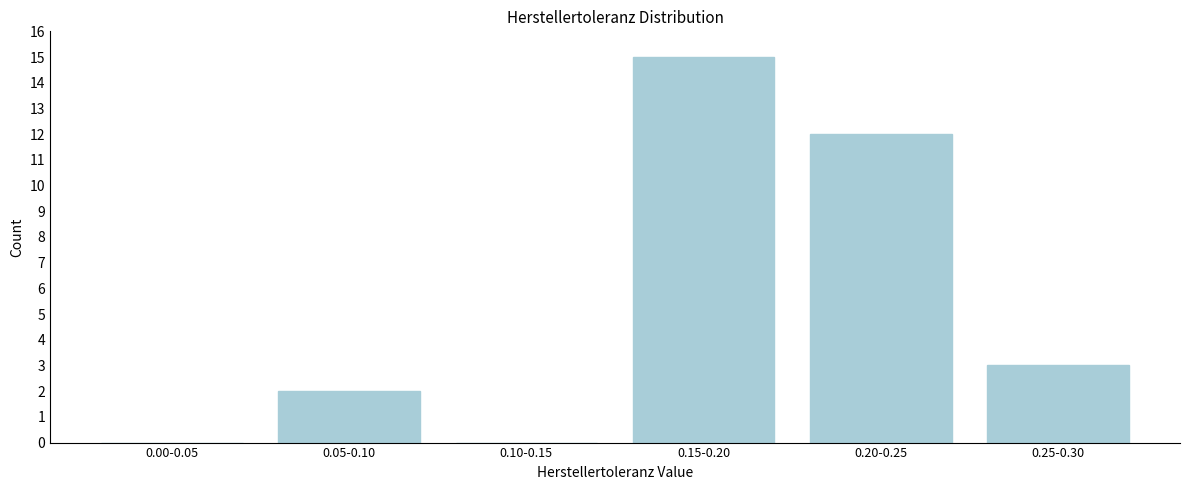

Where is the data nearest to the value 7?

0.25-0.30